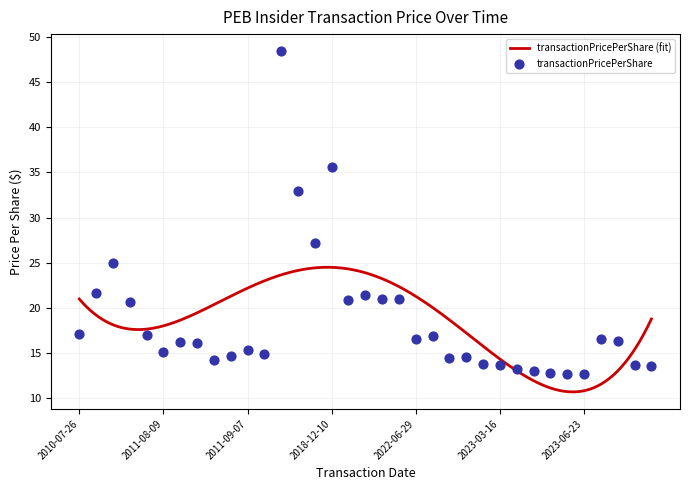

Between 2016-02-29 and 2023-11-10, which is larger?

2016-02-29